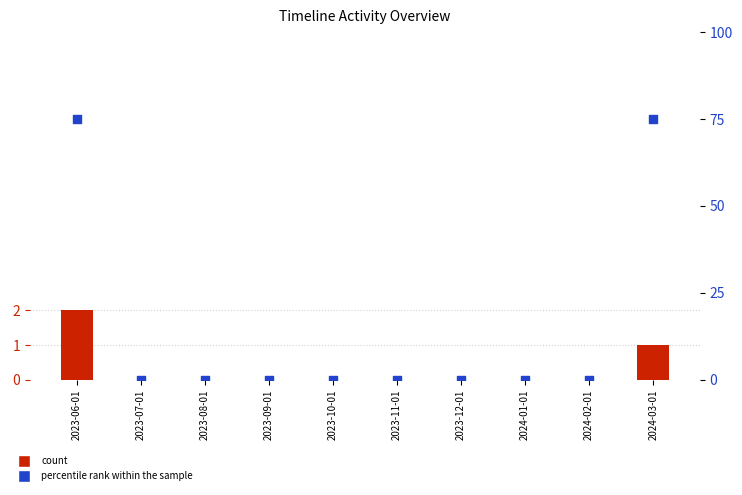

Which series has the largest total across all categories?

percentile rank within the sample